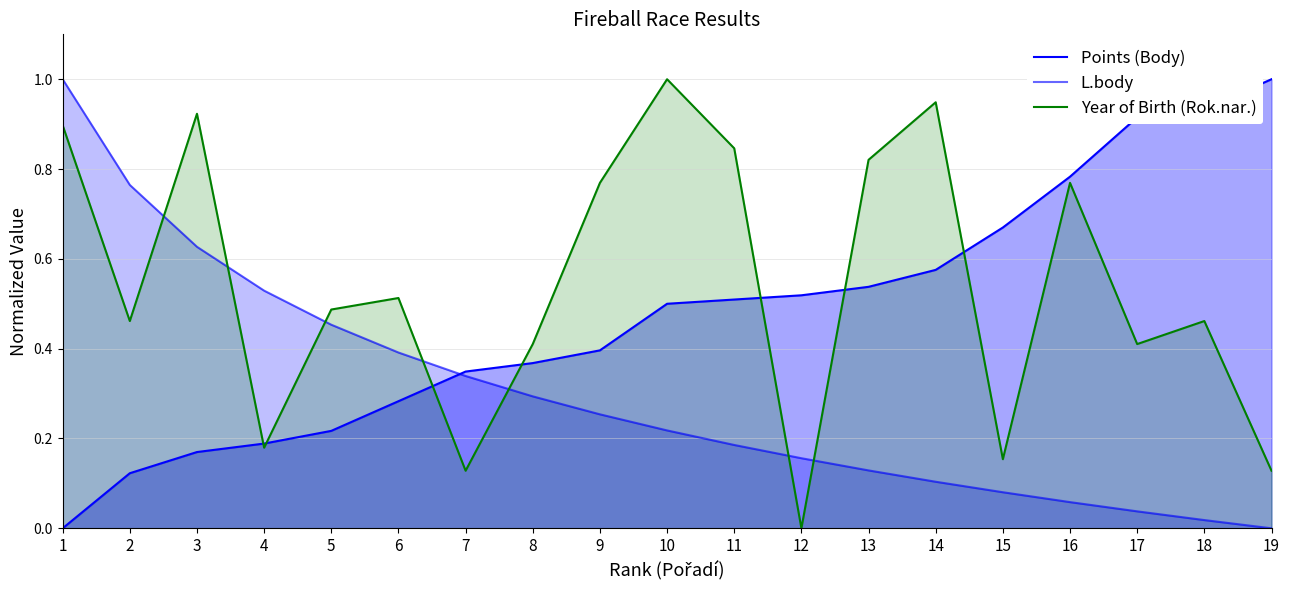

The value of Points (Body) at 2 is 0.1. True or false?

True